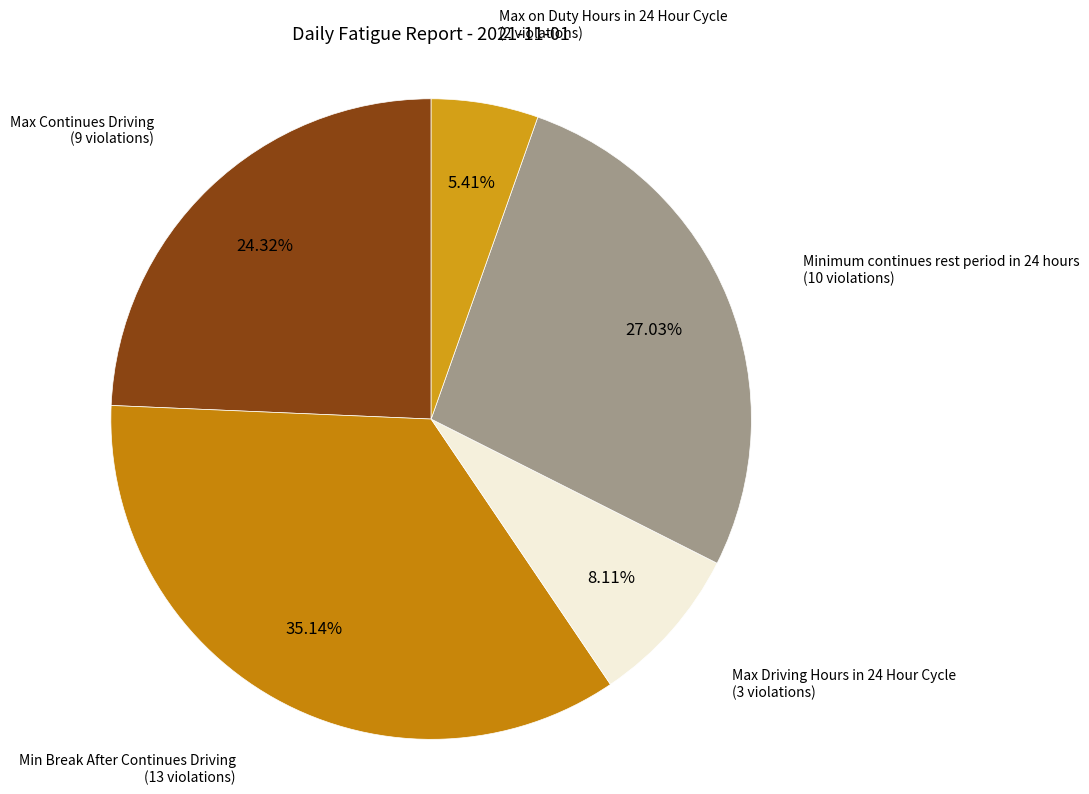

How many slices are in this pie chart?

5